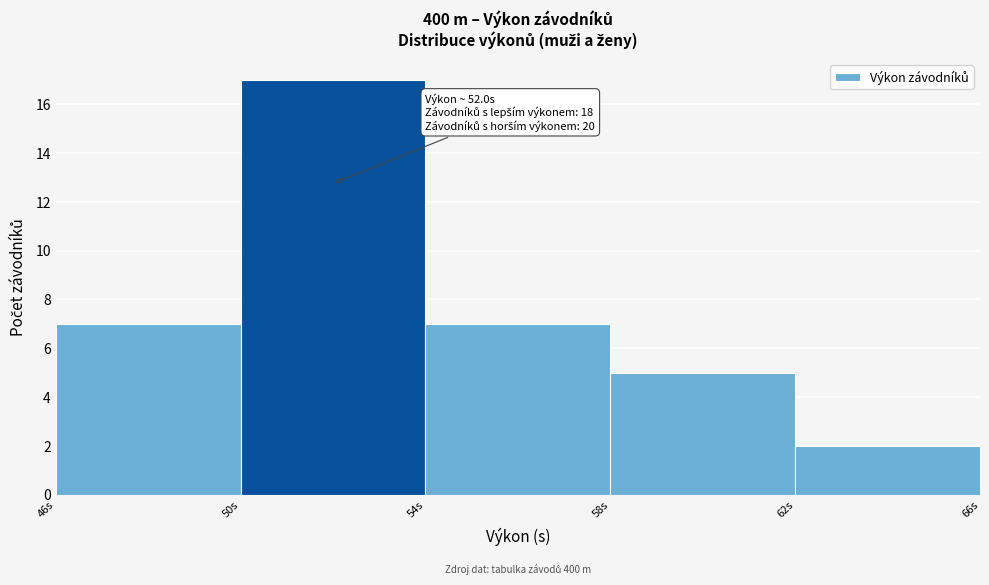

Which range on the x-axis has the tallest bar?

50 to 54